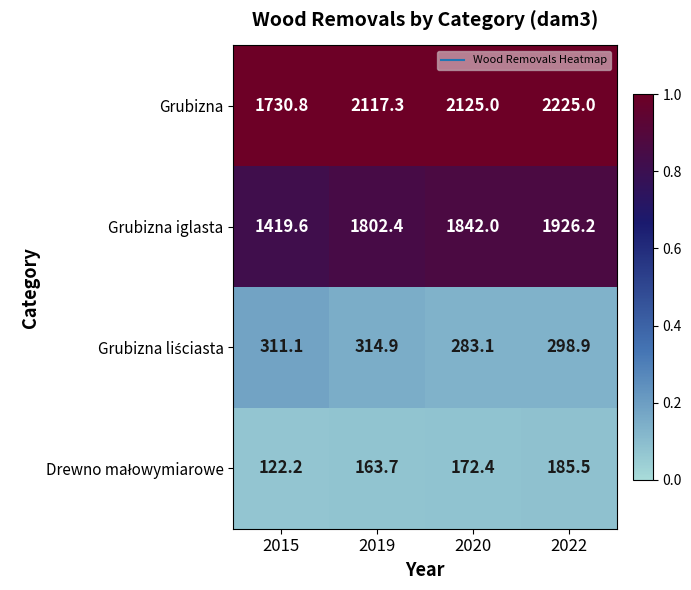

At which label is Grubizna closest to 1977?

2019